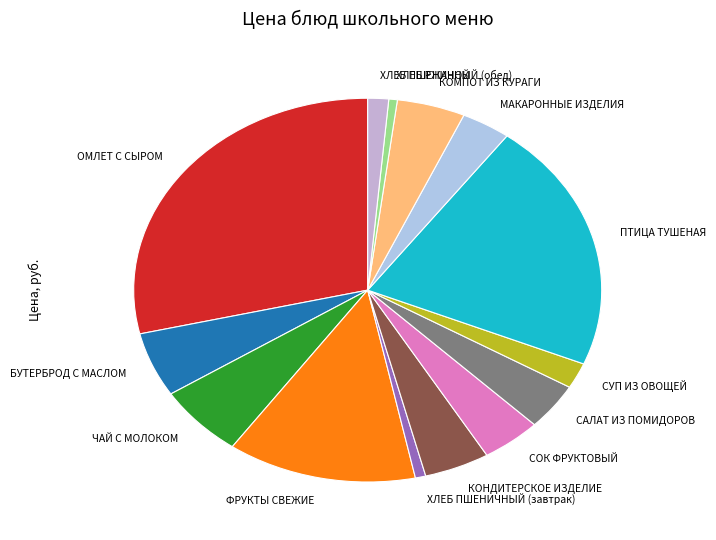

Do САЛАТ ИЗ ПОМИДОРОВ and ПТИЦА ТУШЕНАЯ together represent more than half of the pie?

No